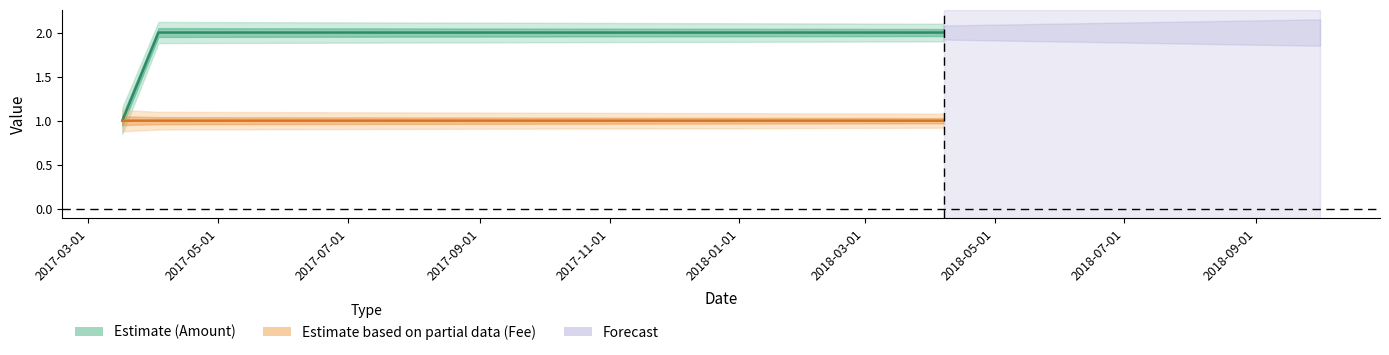

The value of Amount (center) at 2017-07-01 is 2.0. True or false?

True